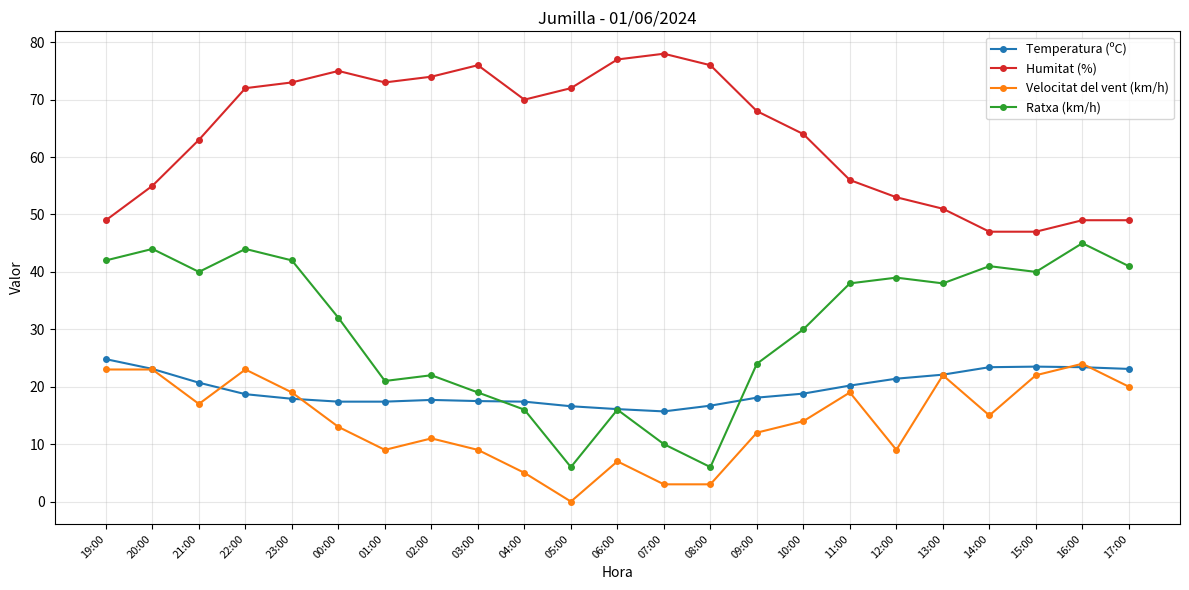

True or false: Ratxa (km/h) and Humitat (%) intersect in this chart.

False